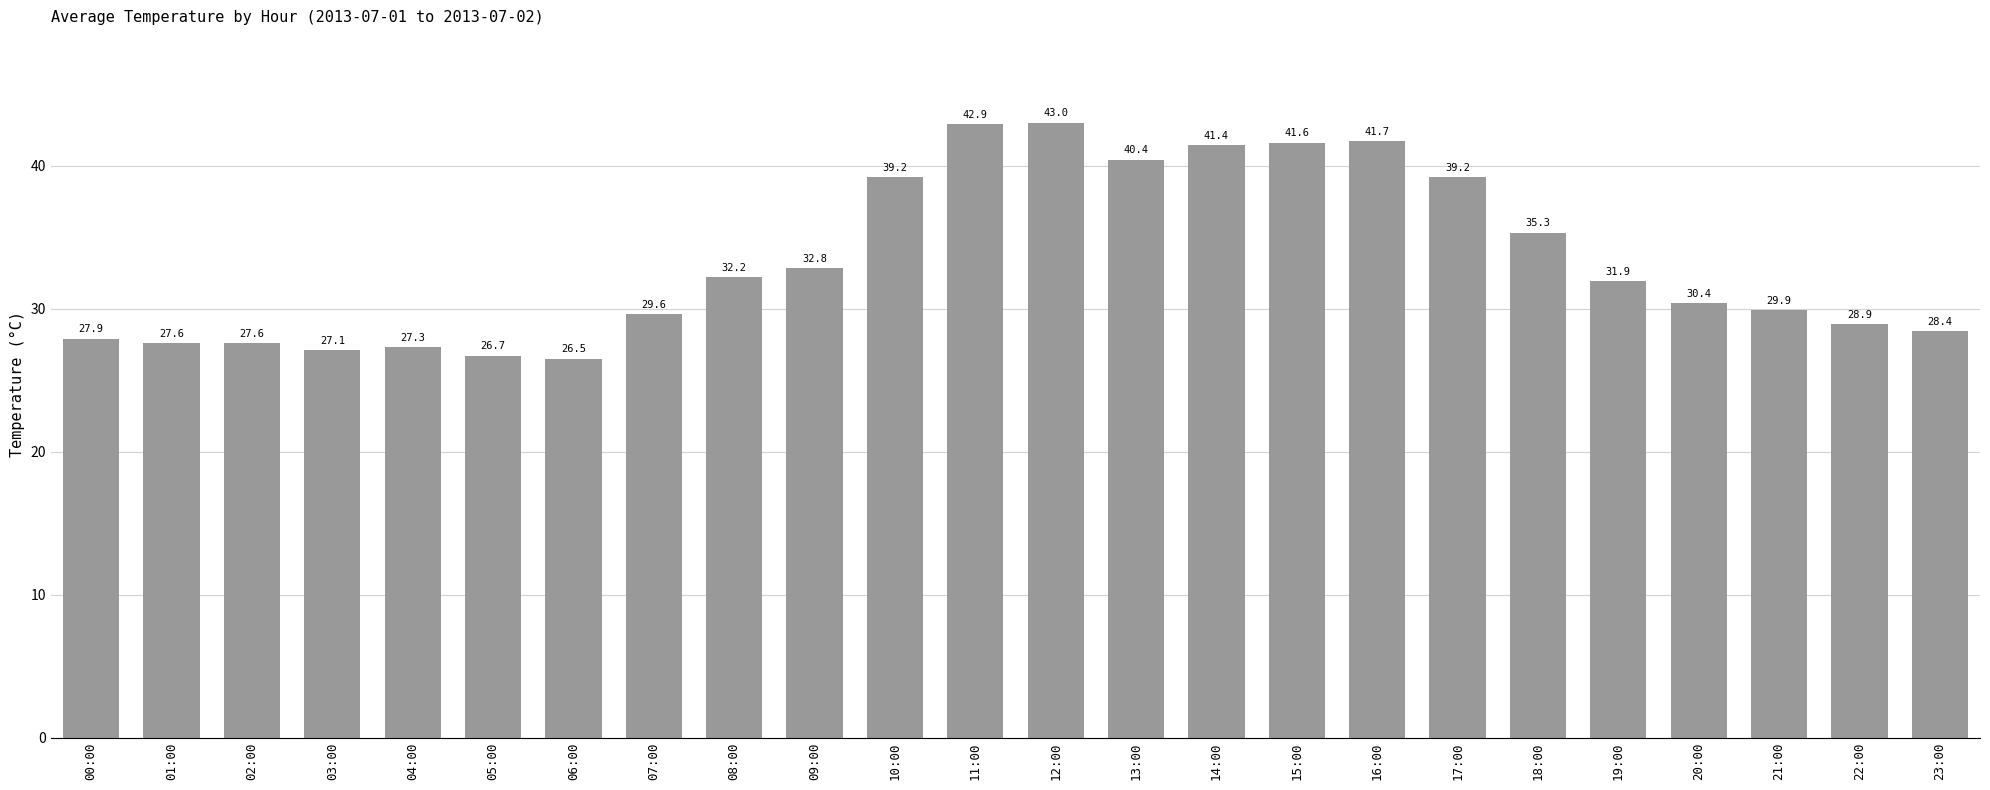

Read the value at 04:00.

27.3